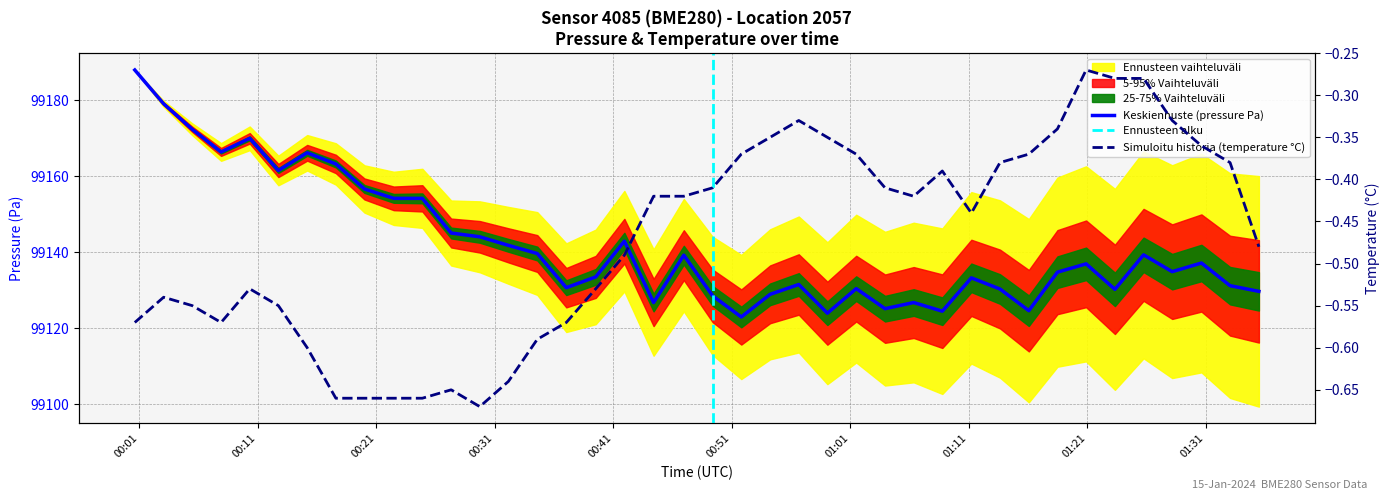

List the series in order of their peak value, lowest first.

temperature, pressure